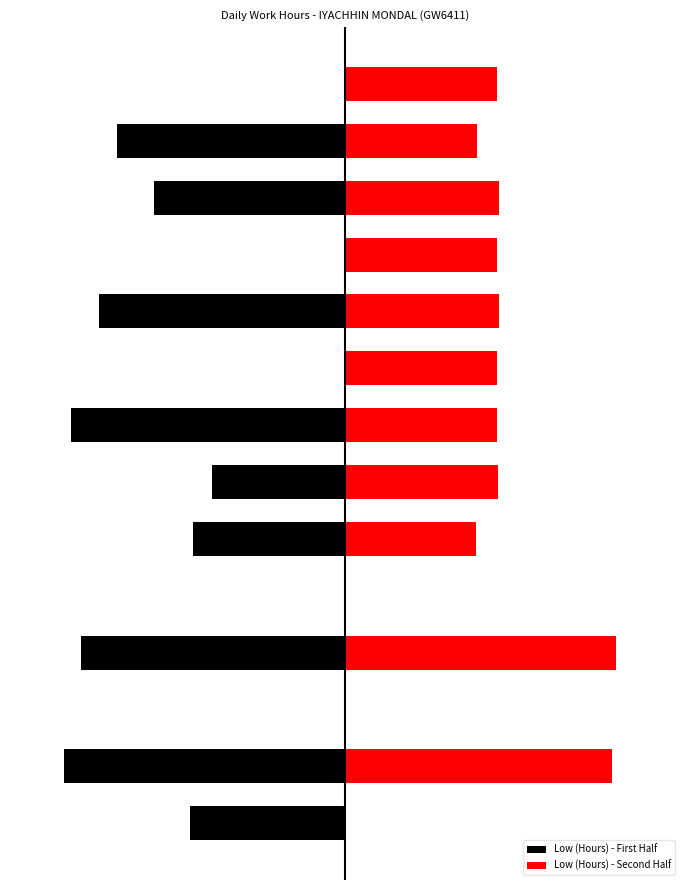

At how many categories does at least one series exceed 12?

2